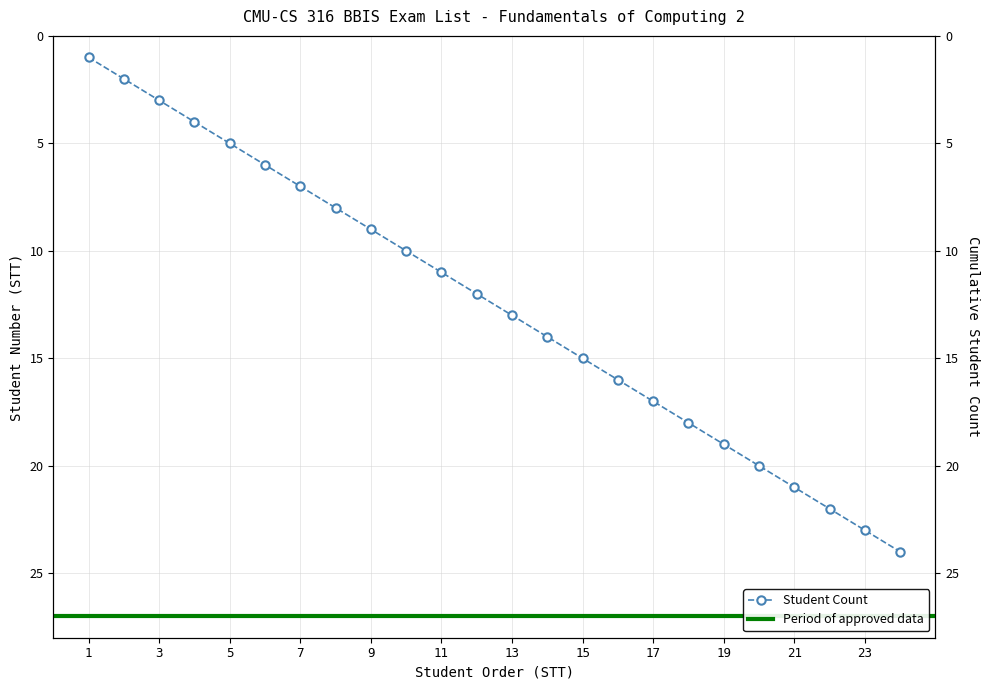

Where is the data nearest to the value 12?

12